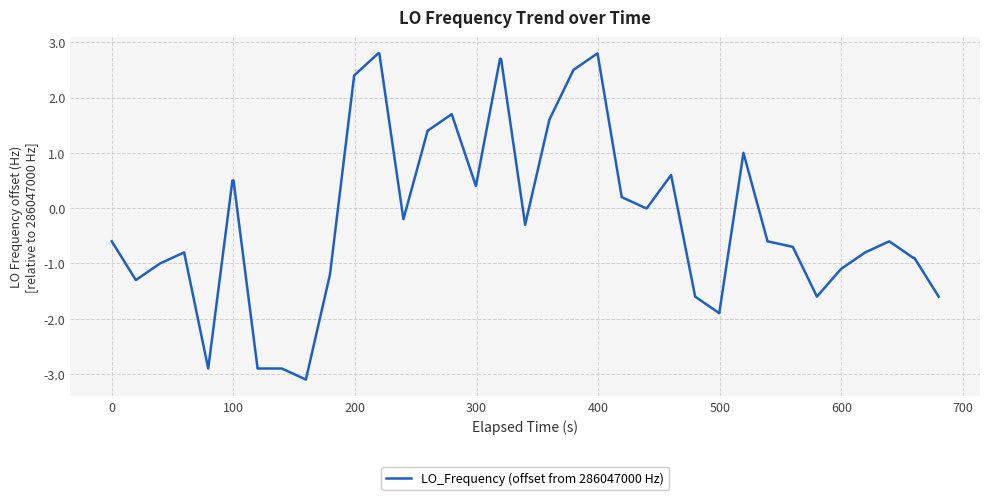

What is the minimum value shown in the chart?

-3.1